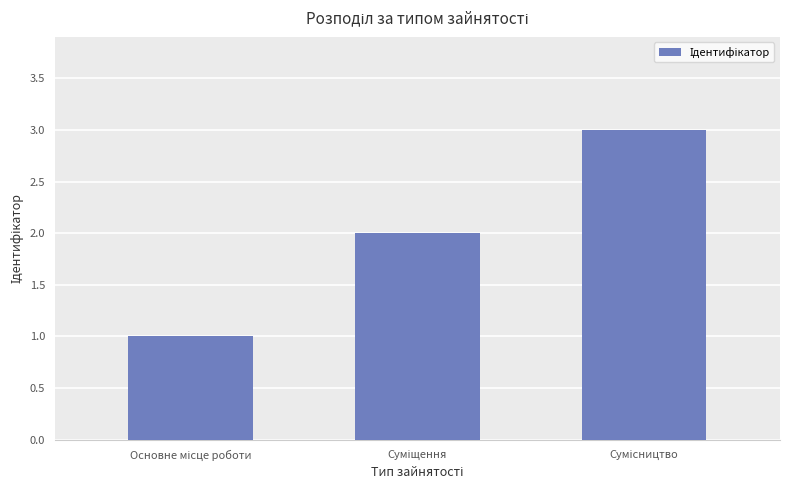

What is the maximum value shown in the chart?

3